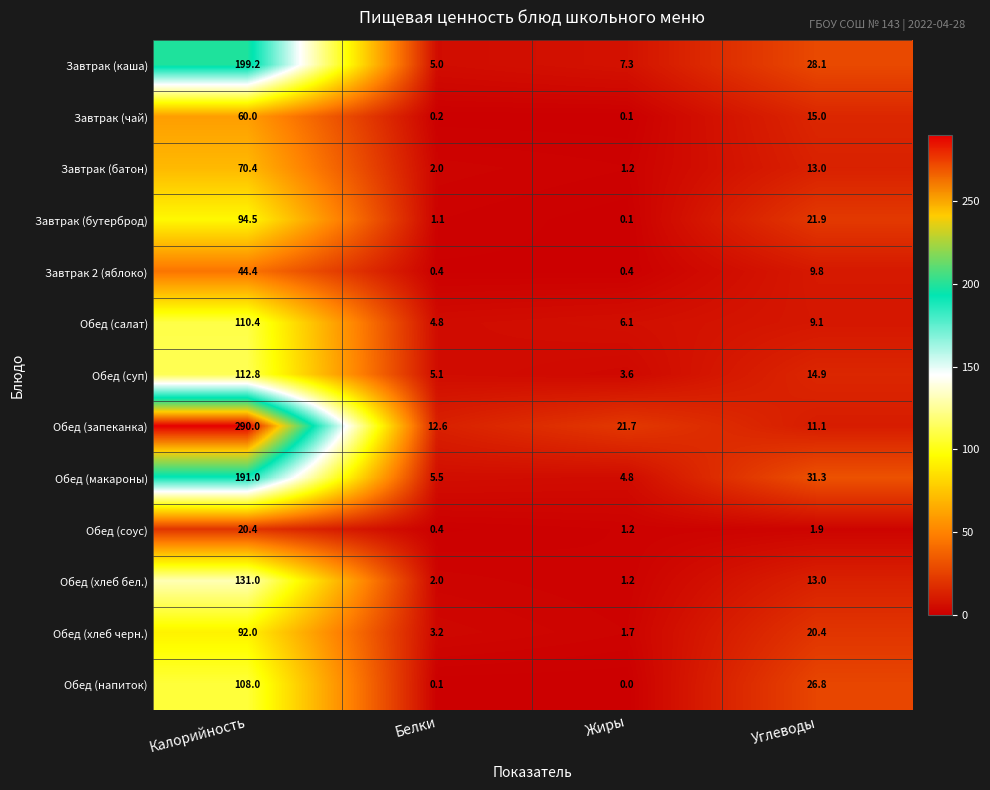

Between Калорийность and Жиры, which series saw the biggest shift?

Обед (запеканка)